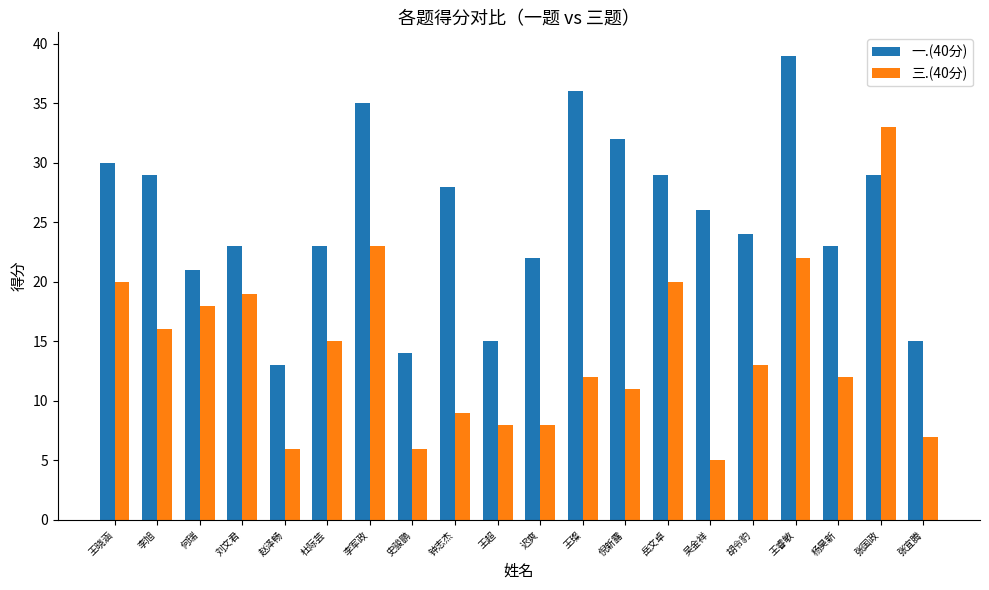

At which category is the sum across all series the highest?

张国政